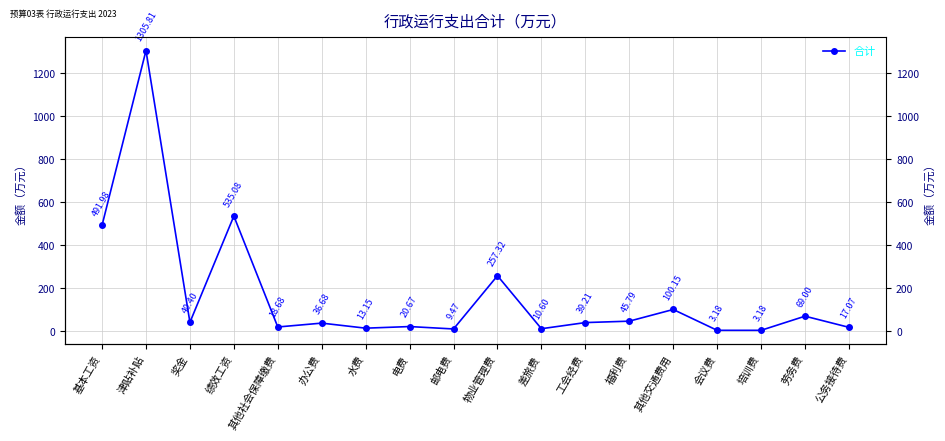

Does the chart display data point markers on the line(s)?

Yes